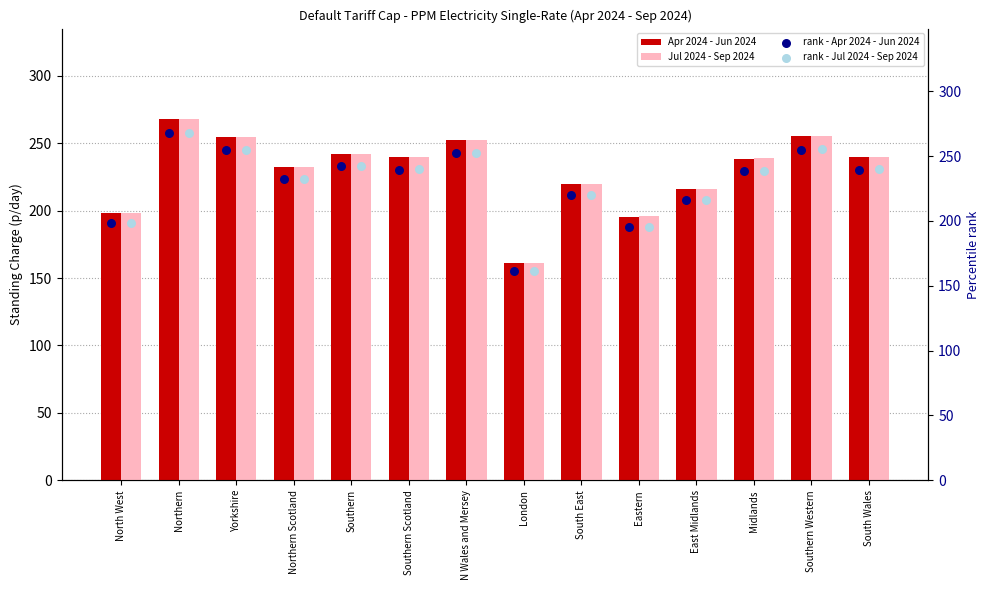

What are all the series names shown in the legend?

Apr 2024 - Jun 2024, Jul 2024 - Sep 2024, rank - Apr 2024 - Jun 2024, rank - Jul 2024 - Sep 2024